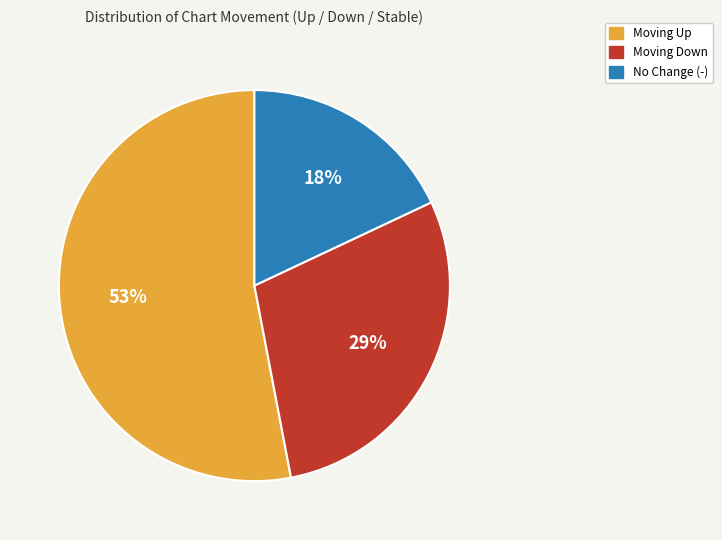

Does any single category account for the majority?

Yes